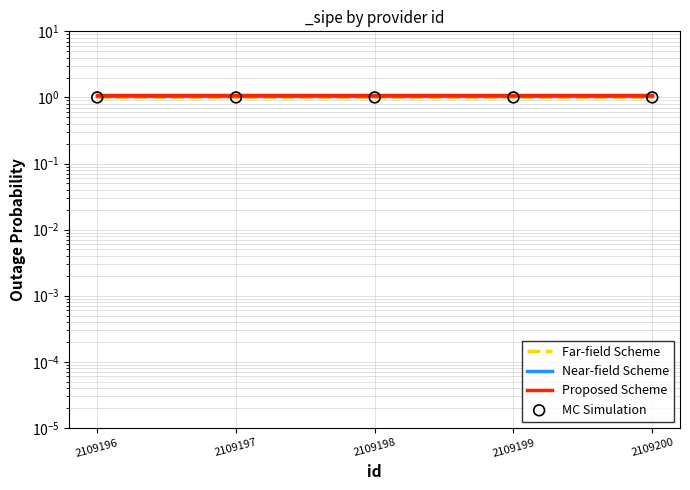

At which category is the sum across all series the highest?

2109196